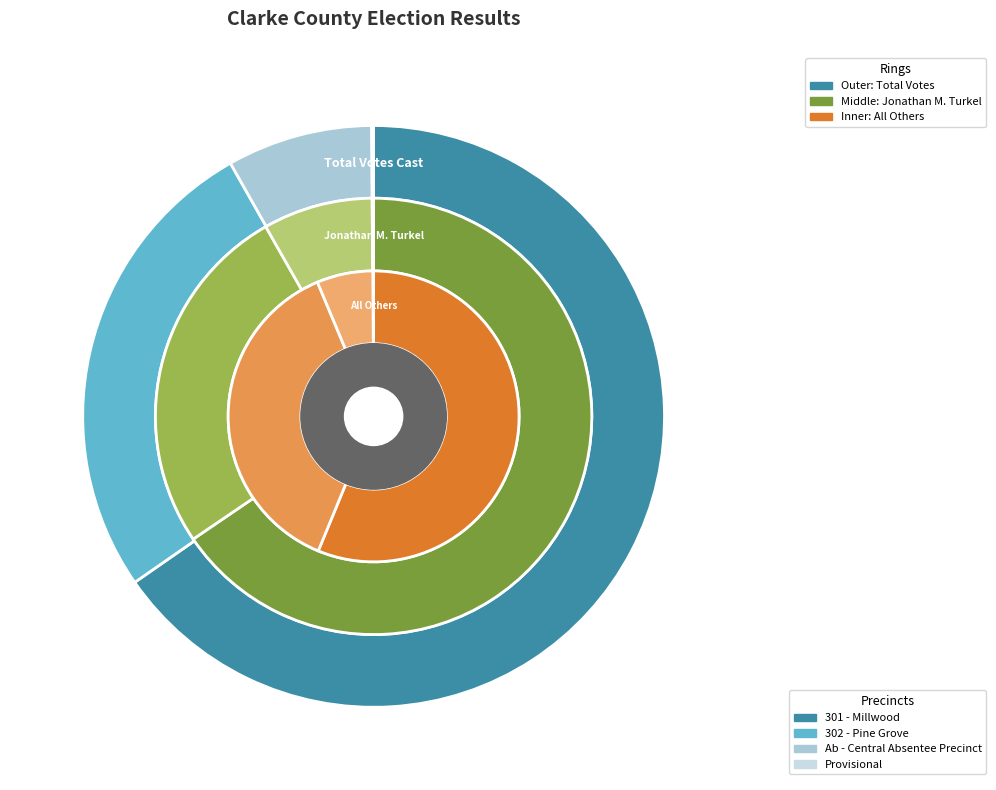

Which has a higher value, Provisional or 301 - Millwood?

301 - Millwood